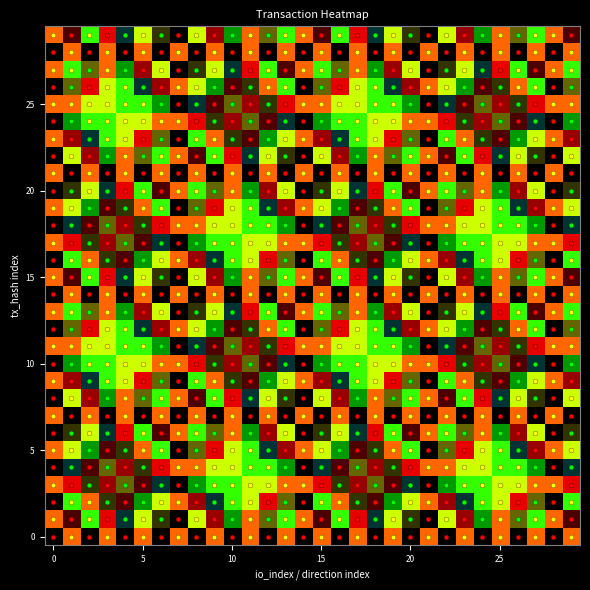

What is the maximum value shown in the chart?

1.0